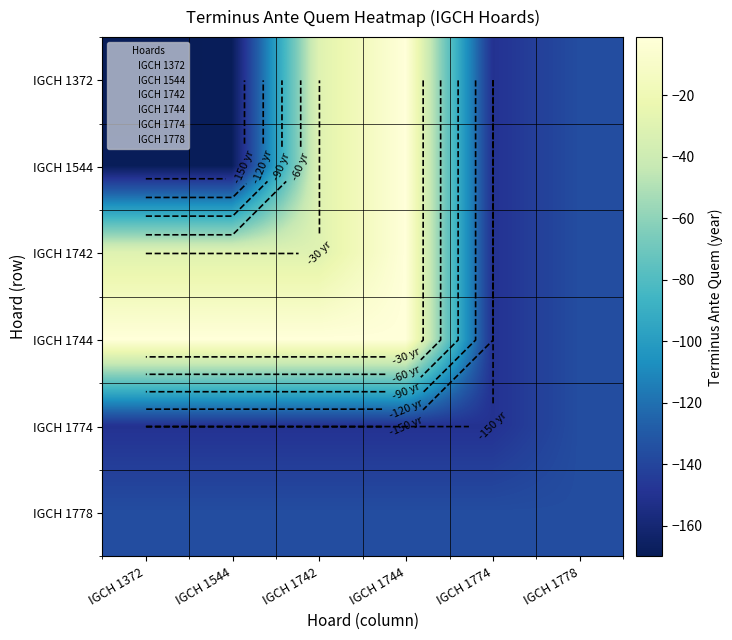

What is the average value of the IGCH 1742 series?

-63